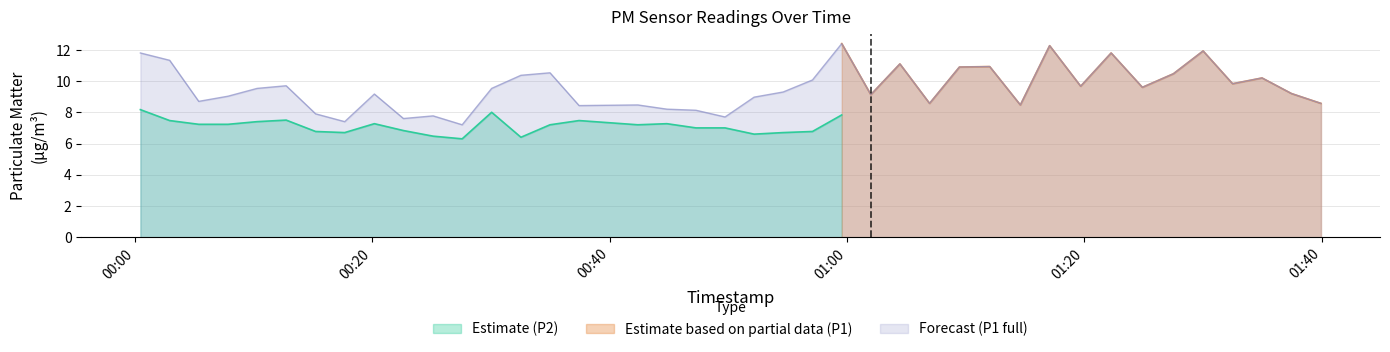

What is the maximum value for Forecast (P1 full)?

12.4